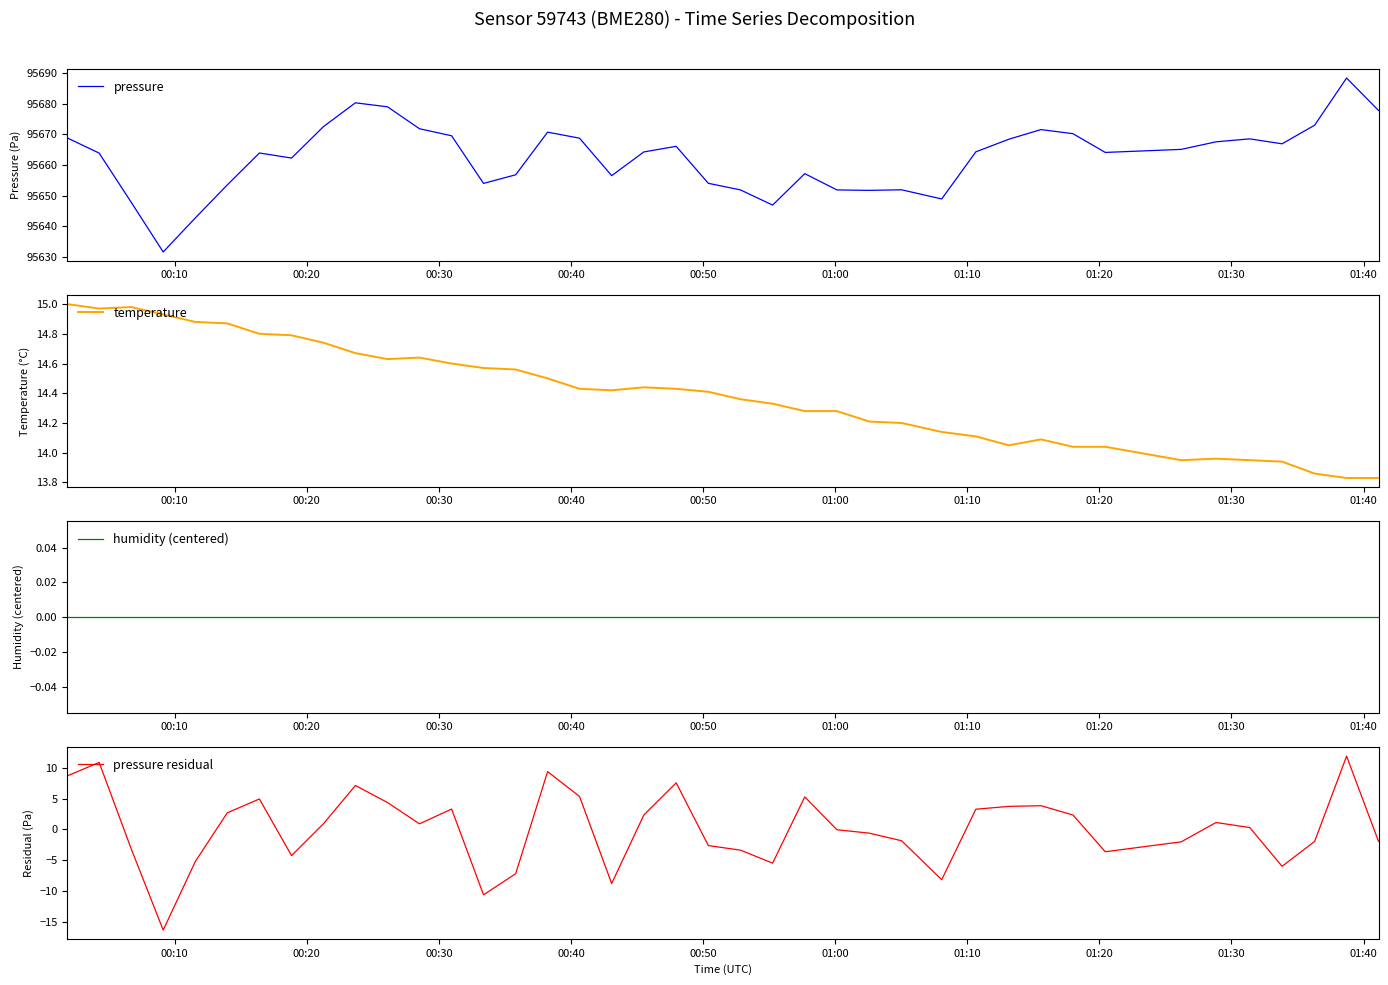

What is the difference between the maximum and minimum values in the pressure residual series?

28.2